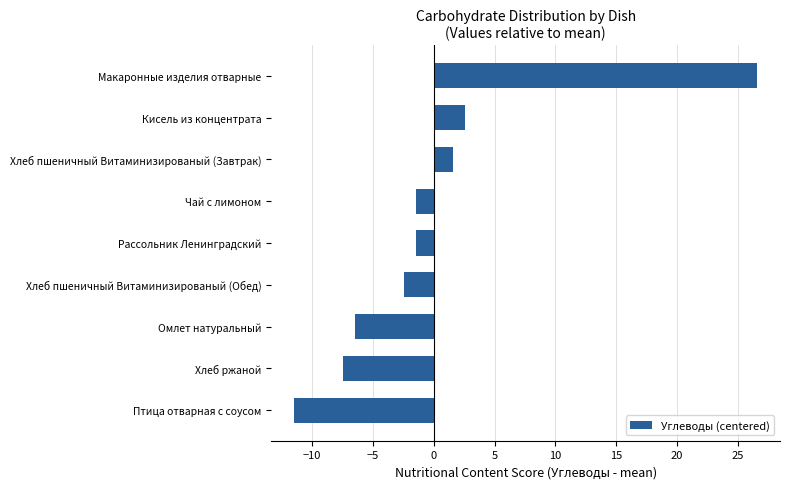

What is the change in value from Омлет натуральный to Макаронные изделия отварные?

+33.0